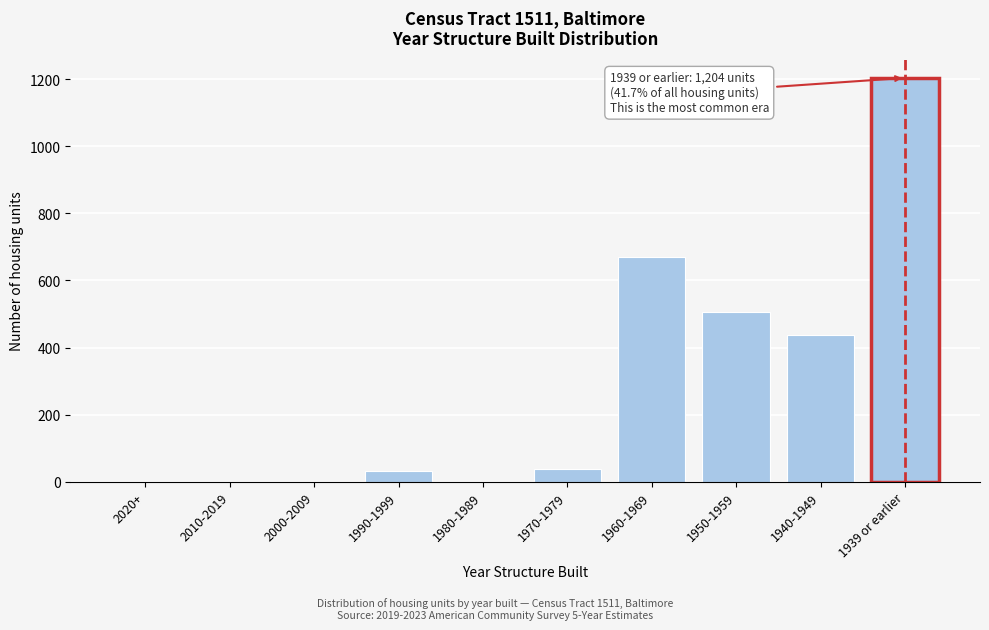

Reading left to right, transcribe all the data shown in this chart.

2020+=0	2010-2019=0	2000-2009=0	1990-1999=31	1980-1989=0	1970-1979=39	1960-1969=670	1950-1959=506	1940-1949=438	1939 or earlier=1204